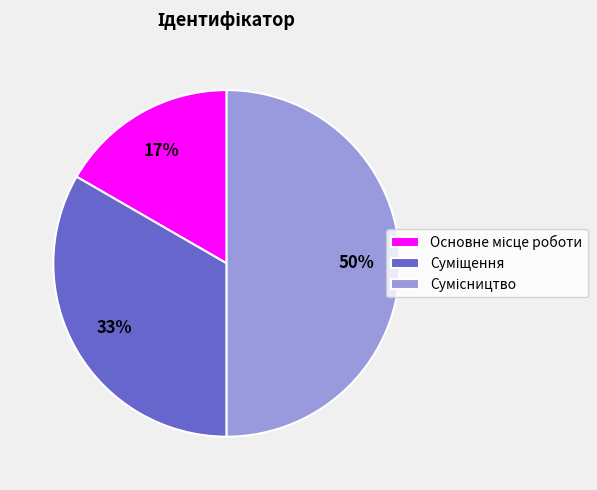

To the nearest percent, what is the difference between the largest and smallest slice percentages?

33%